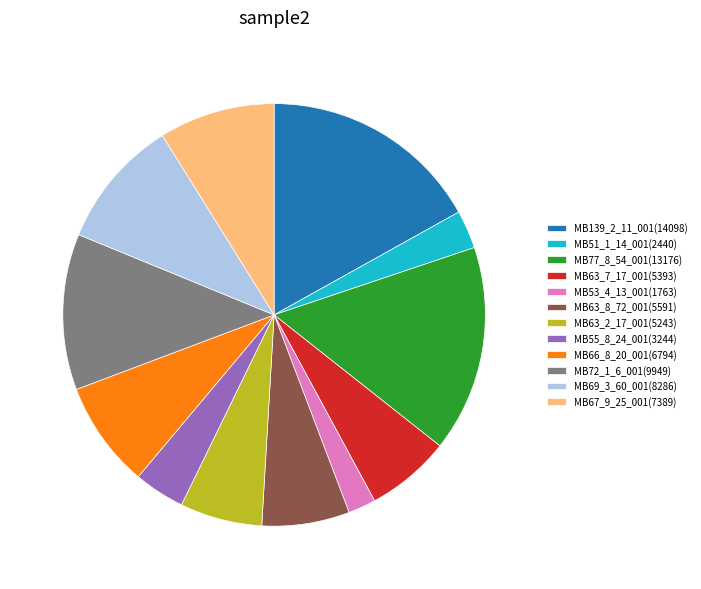

Which slice is the smallest?

MB53_4_13_001(1763)